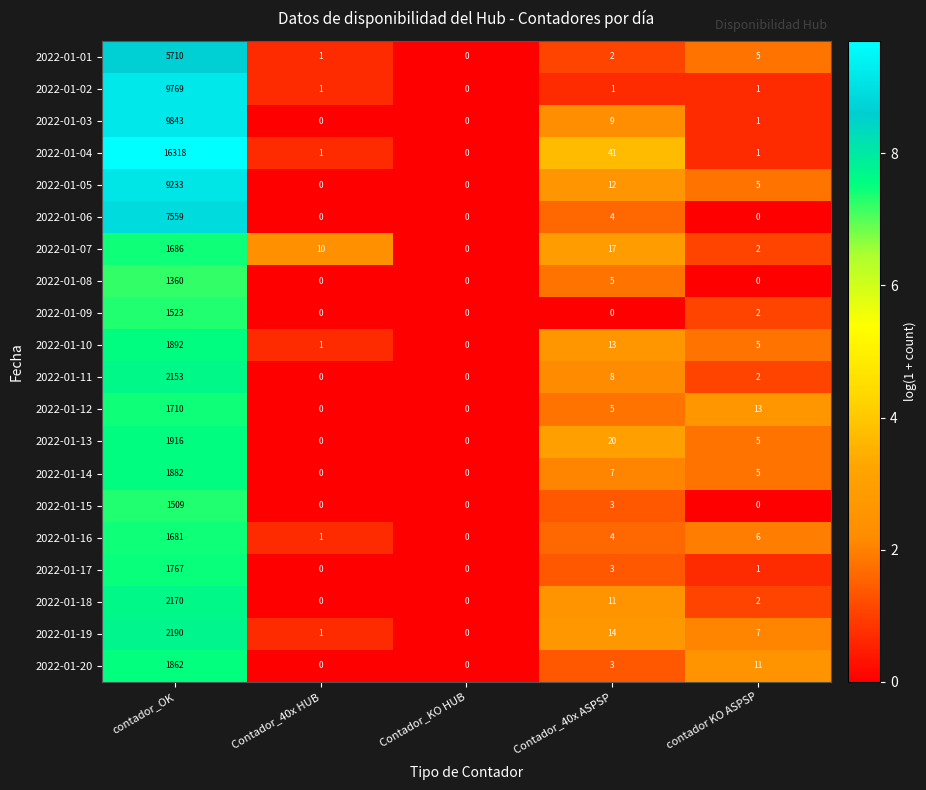

Between Contador_KO HUB and Contador_40x ASPSP, which series saw the biggest shift?

2022-01-04